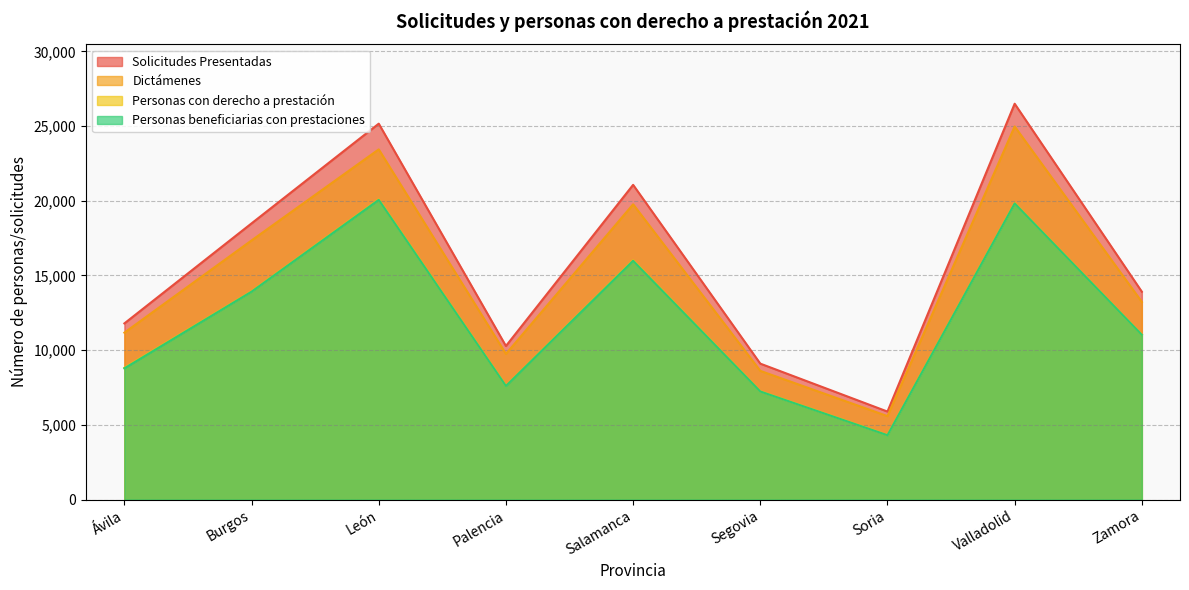

How many interior local peaks does the Personas con derecho a prestación series have?

3